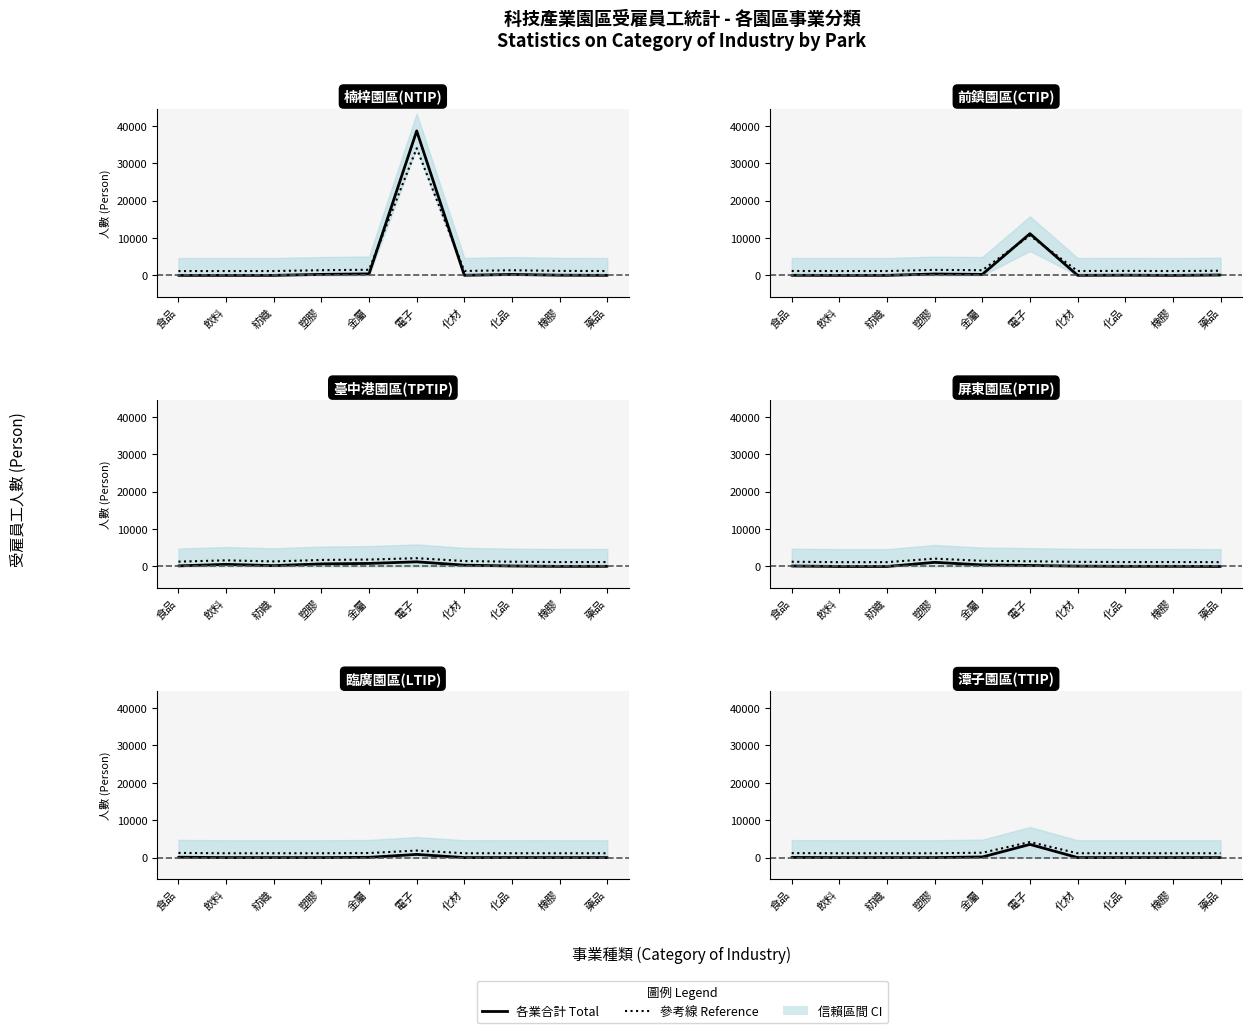

True or false: 潭子園區(TTIP) and 前鎮園區(CTIP) intersect in this chart.

False